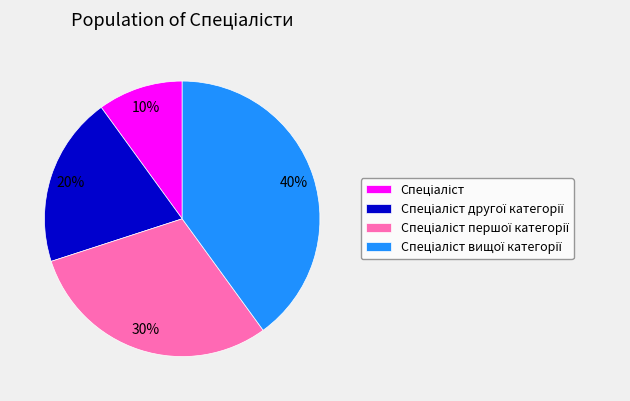

To the nearest percent, what is the average slice percentage?

25%